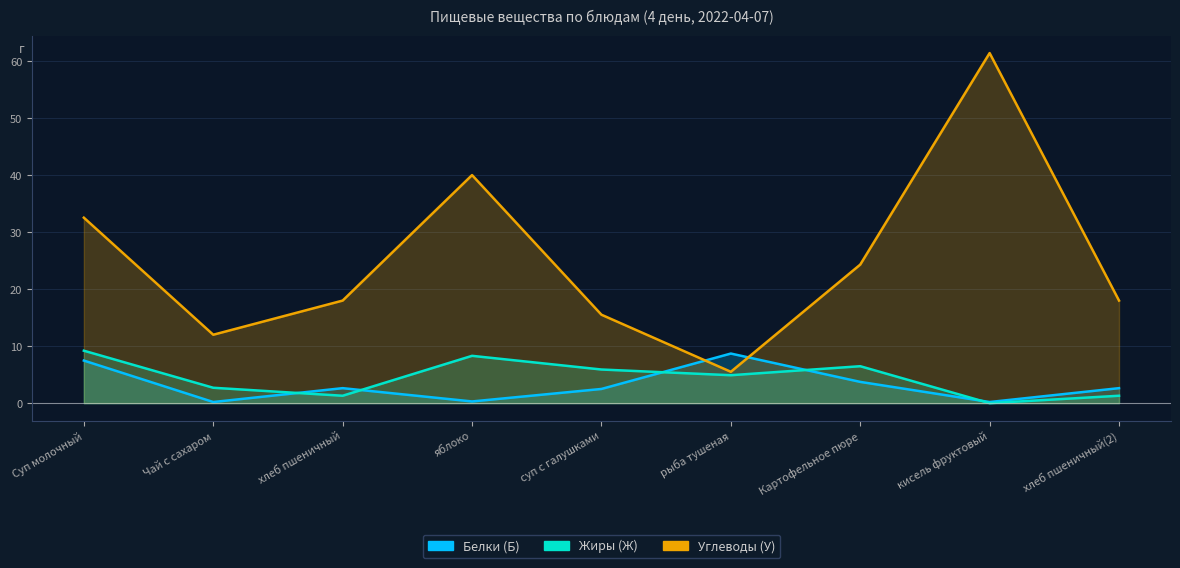

What is the total value across all series at суп с галушками?

23.9